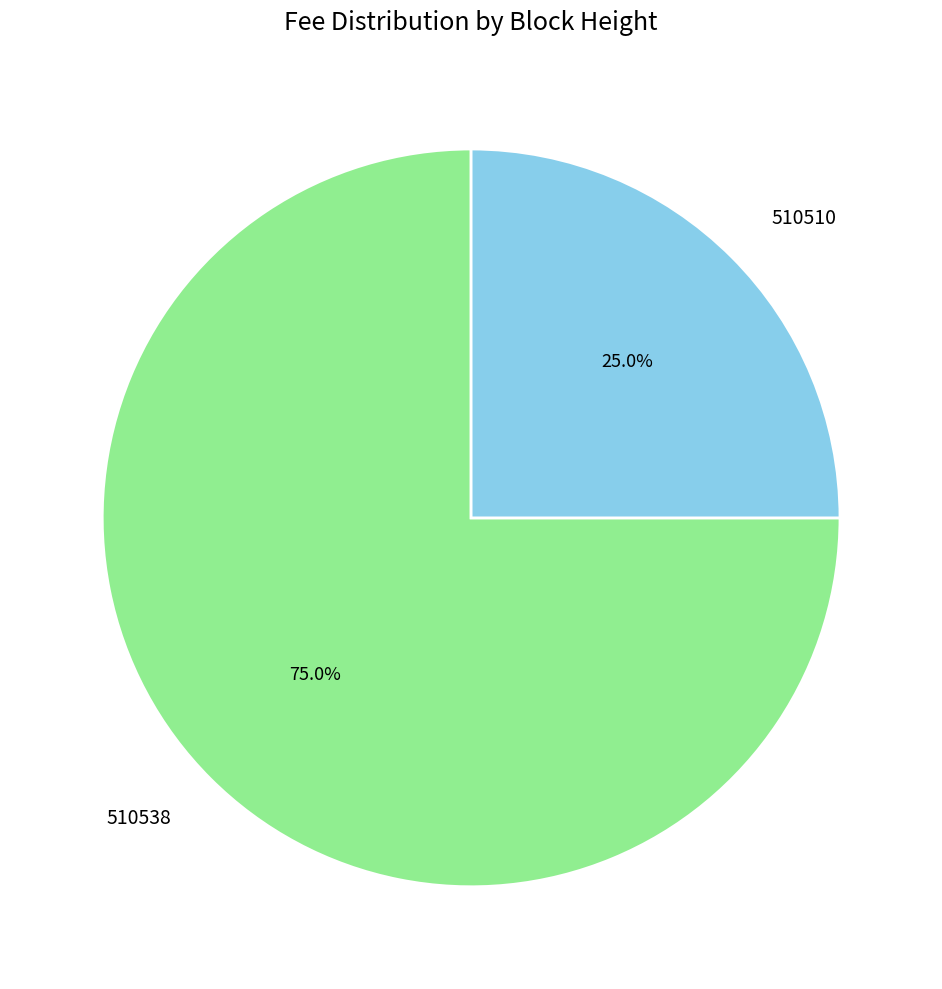

To the nearest percent, what is the combined percentage of 510538 and 510510?

100%